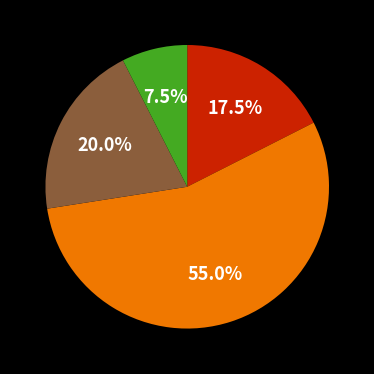

Is there any slice that represents more than half of the pie?

Yes